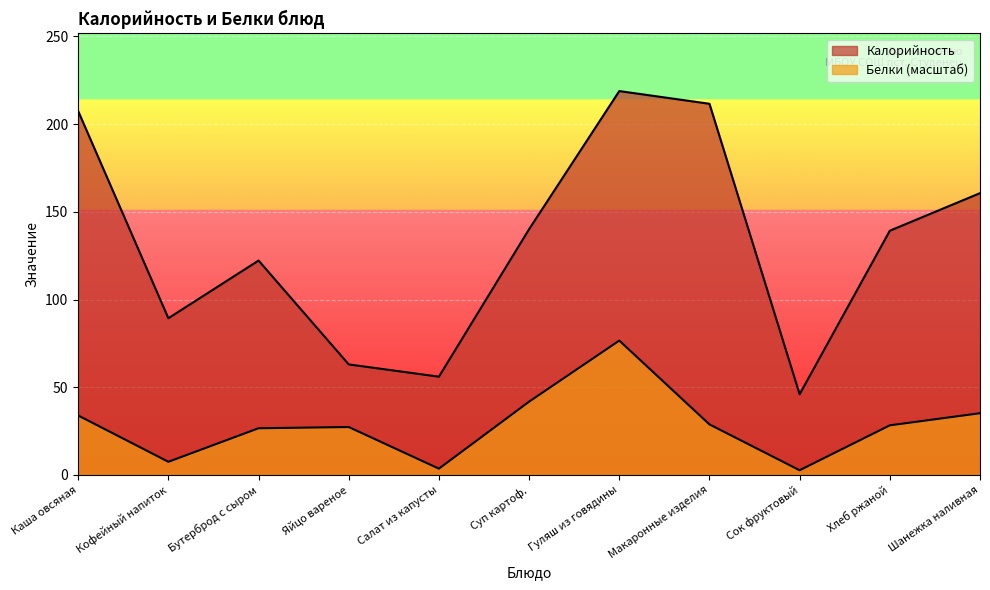

Where does the Калорийность series first go above 139?

Каша овсяная